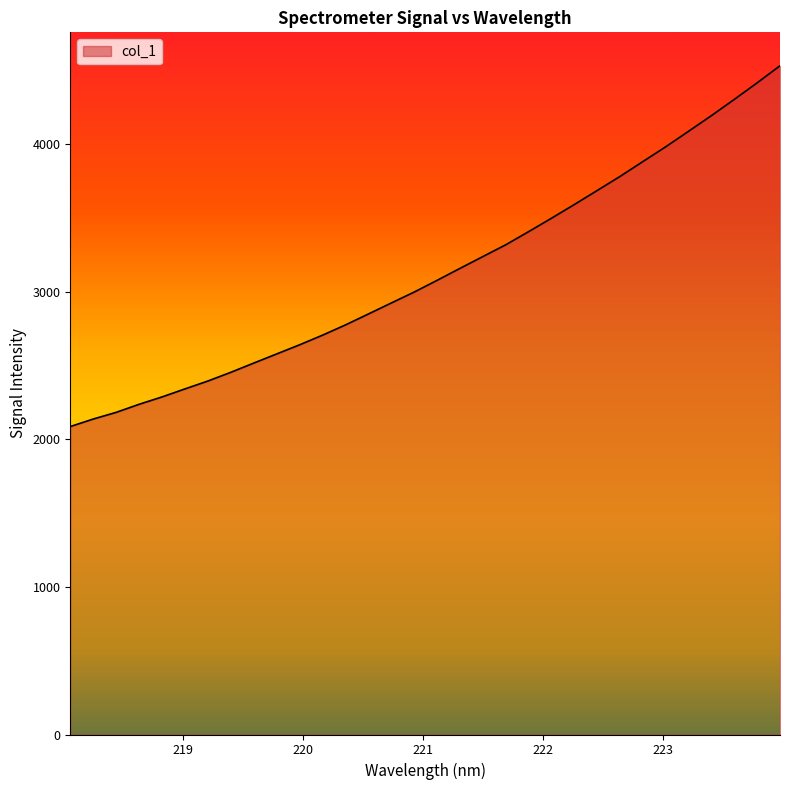

What is the greatest value displayed?

4529.7